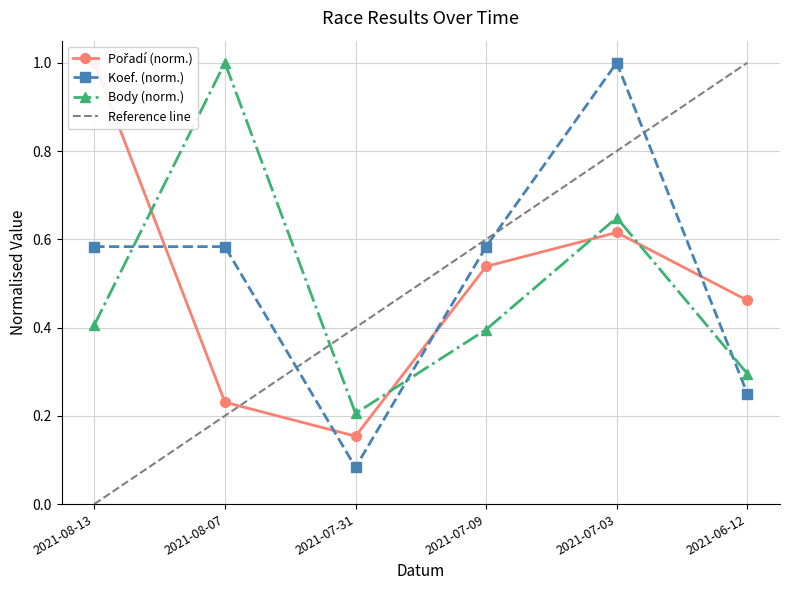

True or false: Body has a value of 0.2 at 2021-07-09.

False